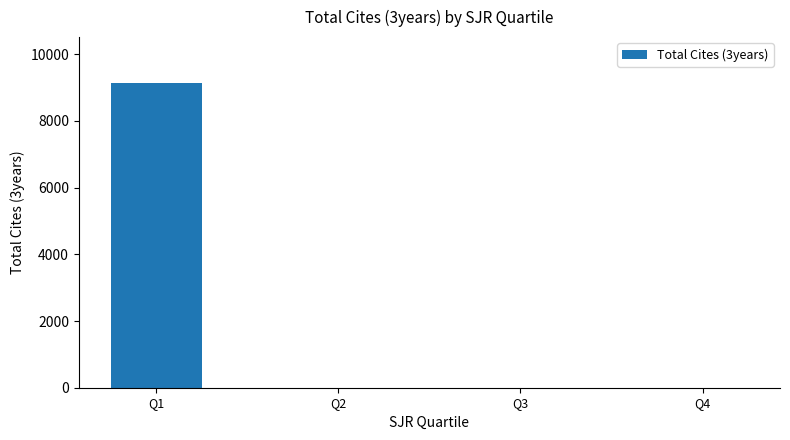

Reading right to left, what are all the values shown in this chart?

0	0	0	9142